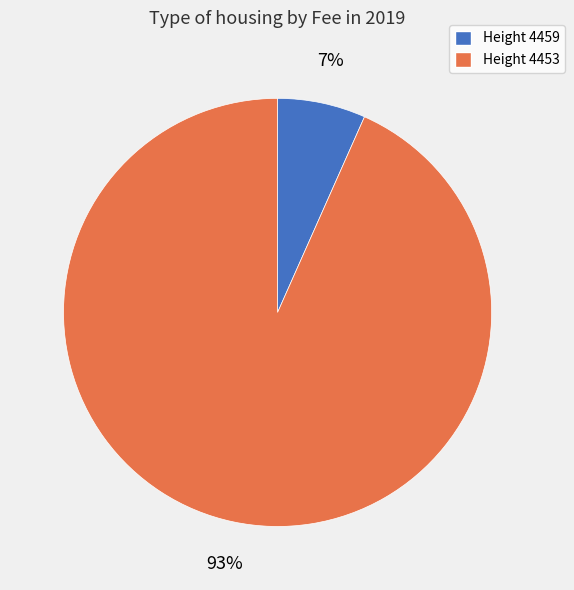

Count the number of slices in the pie.

2